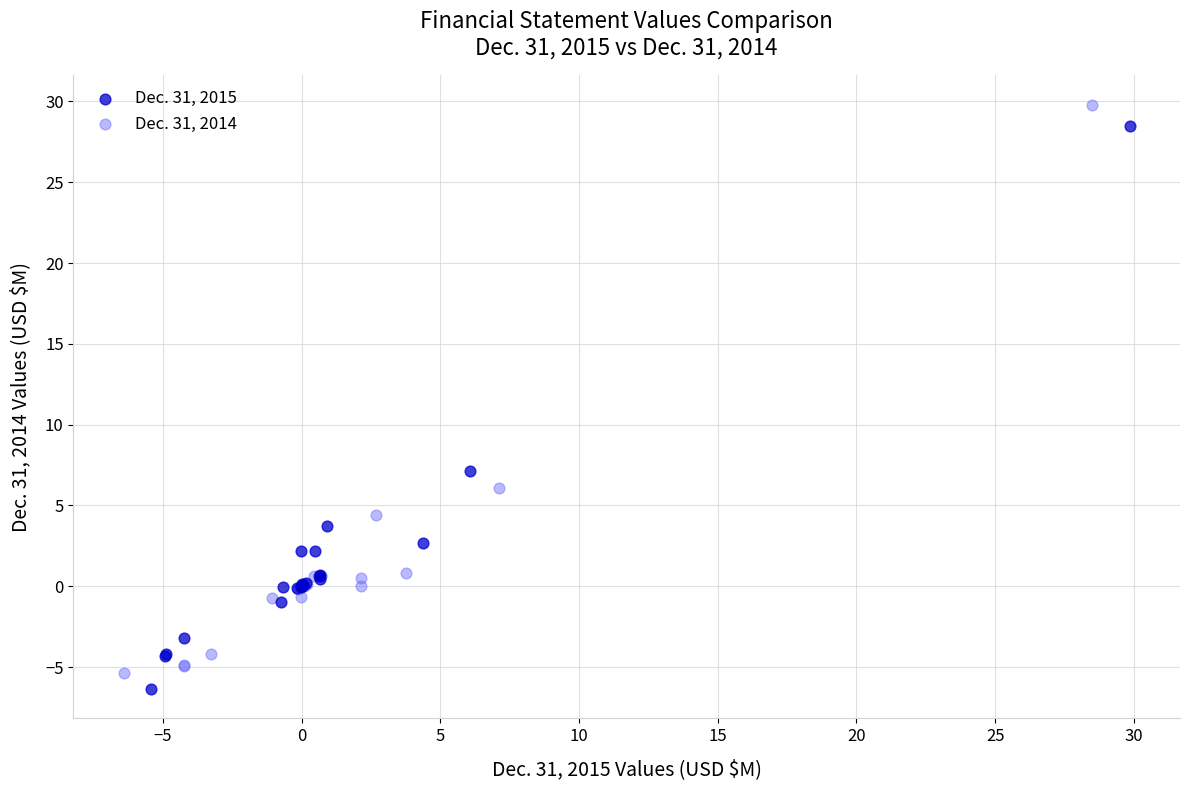

Which series has the largest Y range (max minus min)?

Dec. 31, 2014